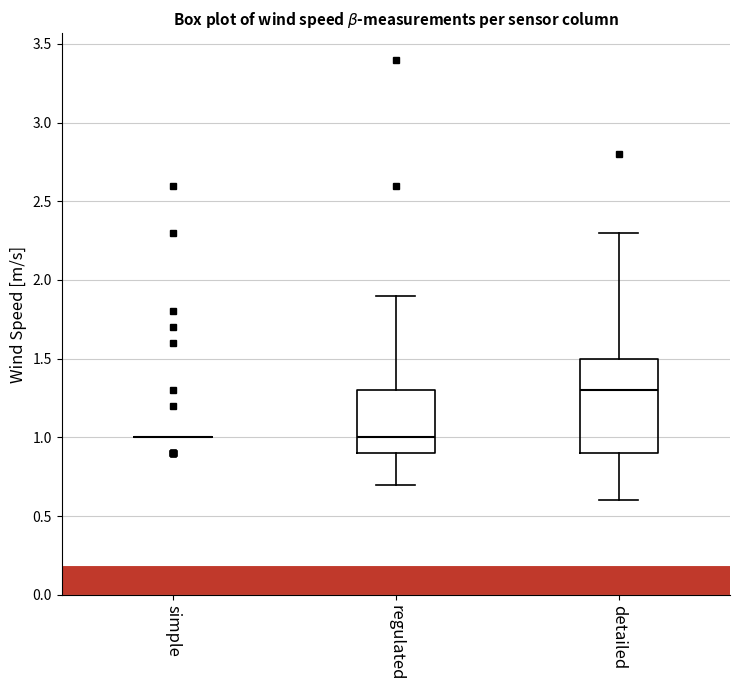

Reading left to right, transcribe this box plot: for each box, give where its median line is, the range the box spans, and where its two whiskers end, as read against the y-axis. The values are not printed on the chart, so give them approximately, as read against the axis.

simple: box collapsed to a line at 1.0, whiskers 1.0 to 1.0
regulated: median 1.0, box 0.9 to 1.3, whiskers 0.7 to 1.9
detailed: median 1.3, box 0.9 to 1.5, whiskers 0.6 to 2.3